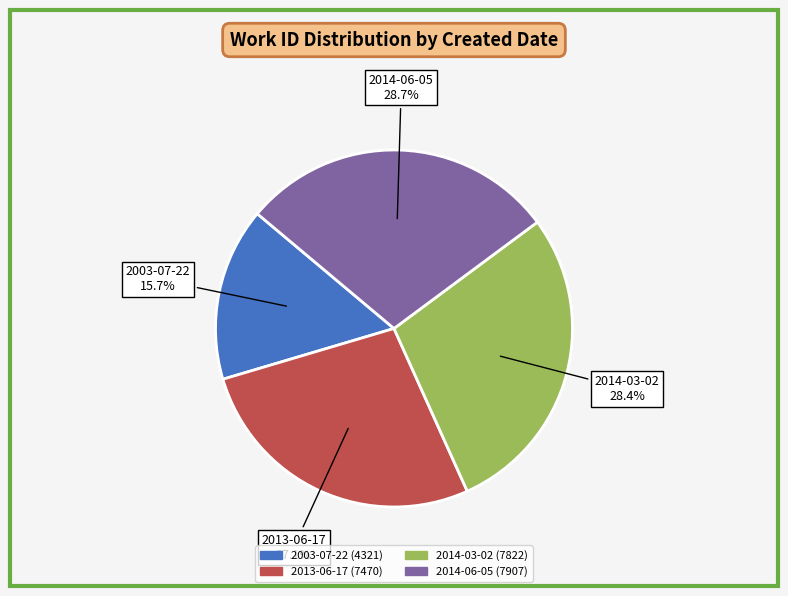

What is the smallest slice in the pie chart?

2003-07-22